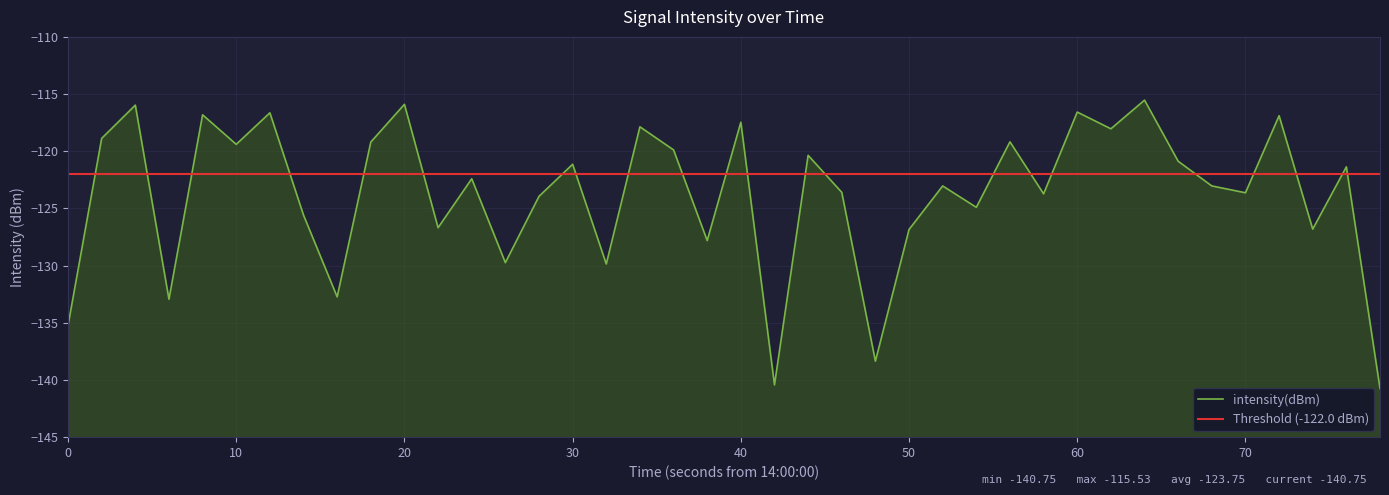

What is the value of the 13th point from the left?

-122.4